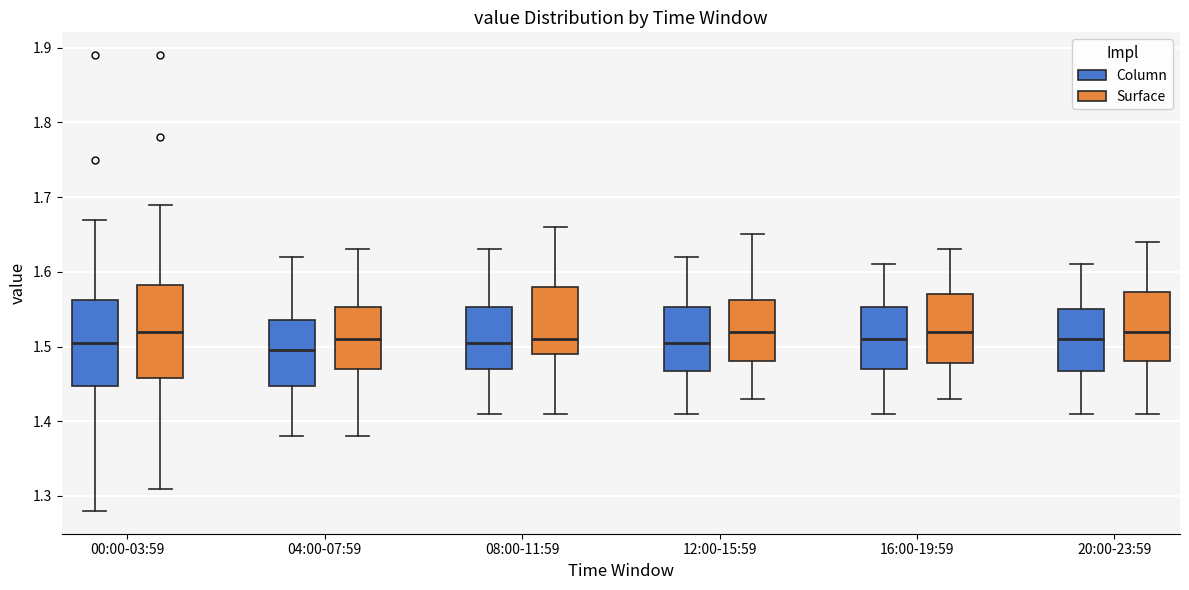

Where does the upper whisker of the box for 12:00-15:59 (Column) end on the y-axis? The values are not printed on the chart, so give them approximately, as read against the axis.

1.62